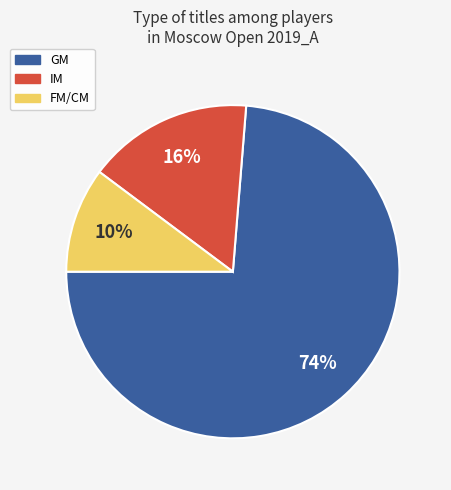

Does FM/CM account for over 50% of the chart?

No